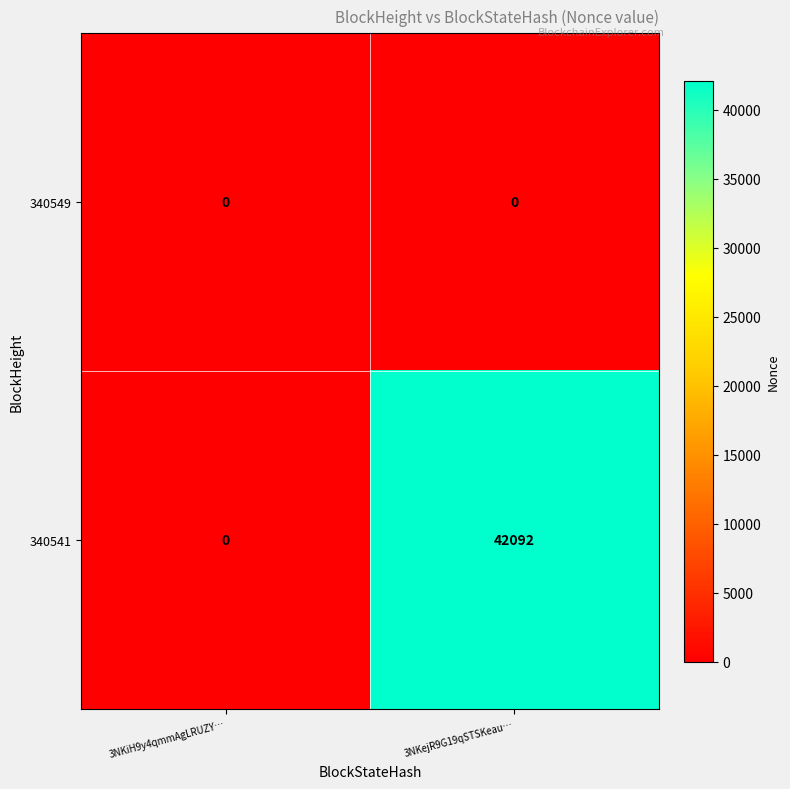

Reading left to right, what are all the values shown in this chart?

340549: 3NKiH9y4qmmAgLRUZY…=0	3NKejR9G19qSTSKeau…=0
340541: 3NKiH9y4qmmAgLRUZY…=0	3NKejR9G19qSTSKeau…=42092